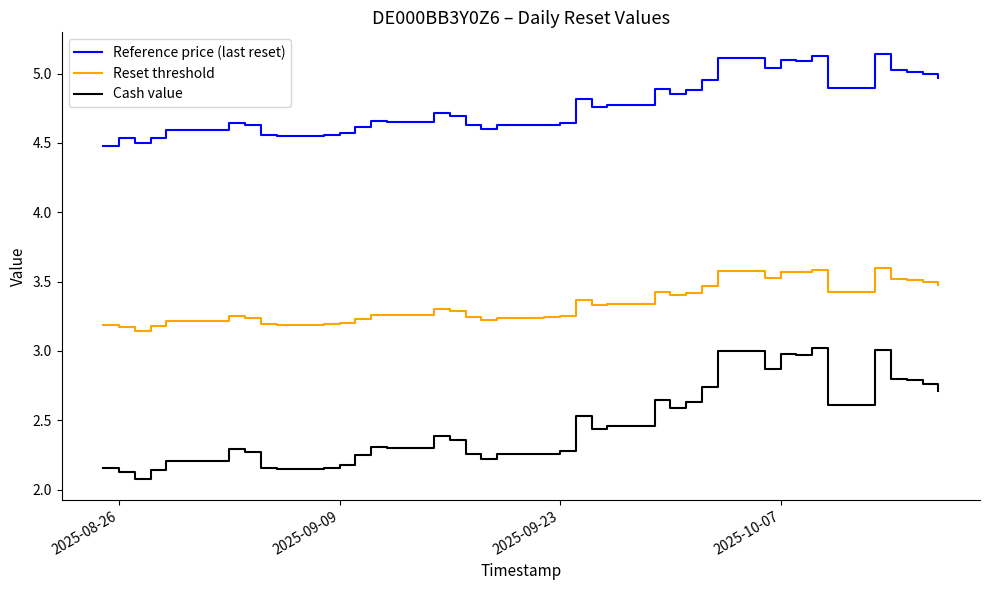

True or false: Reference price (last reset) has more than 2 points higher than both neighbors.

True